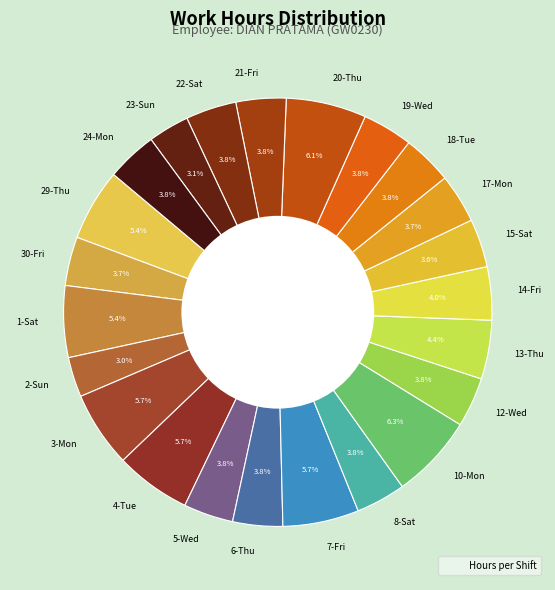

Is the sum of 4-Tue and 14-Fri greater than half?

No